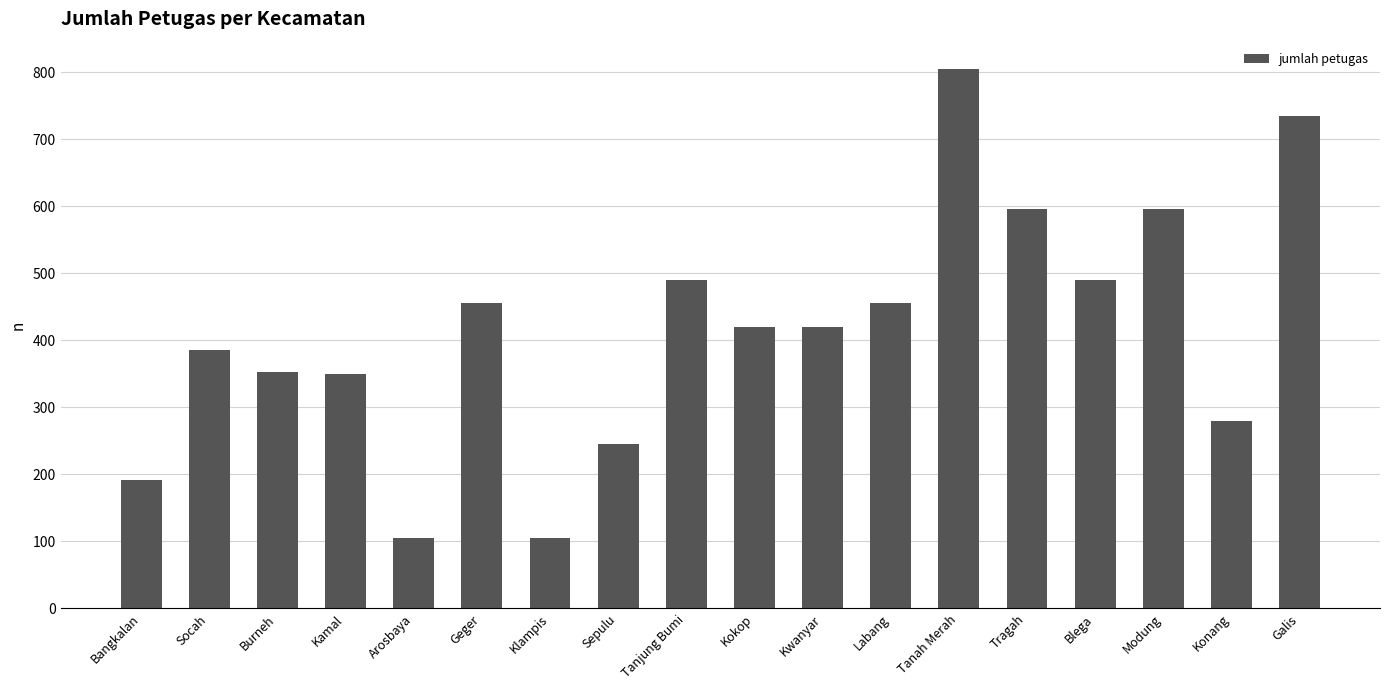

How many series are shown in this chart?

1